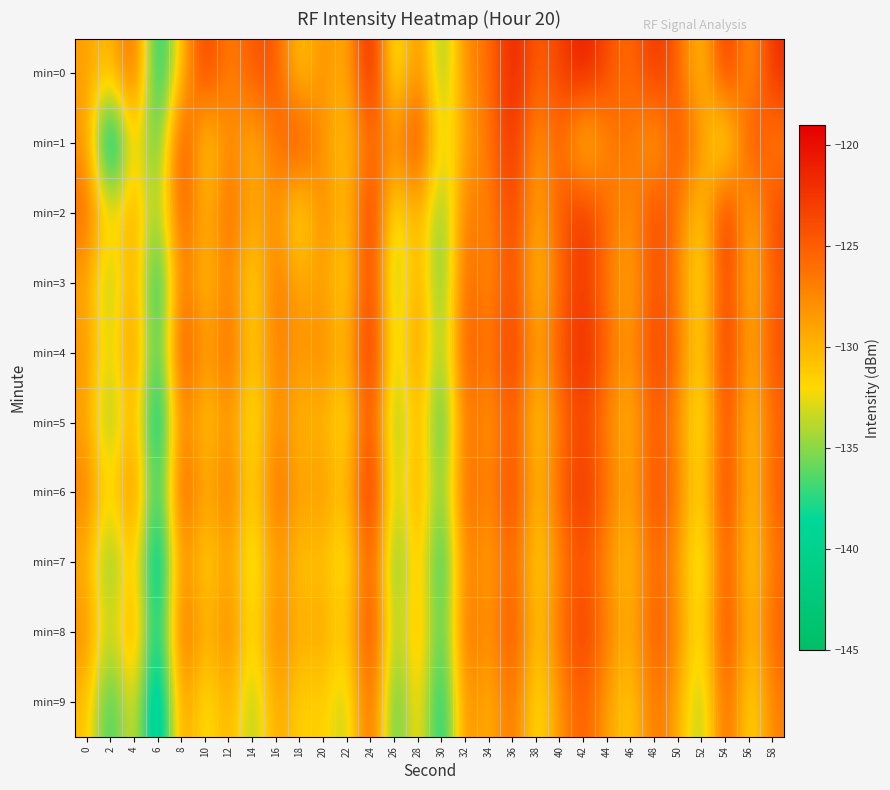

Reading left to right, what are all the values shown in this chart?

min=0: 0=-128.7	2=-130.9	4=-124.1	6=-140.7	8=-130.3	10=-122.3	12=-127.6	14=-124.3	16=-124.2	18=-131.9	20=-127.1	22=-130.7	24=-119.2	26=-135.4	28=-126.2	30=-136.6	32=-127.0	34=-126.4	36=-120.5	38=-125.4	40=-123.3	42=-120.3	44=-124.0	46=-126.2	48=-121.8	50=-125.3	52=-131.8	54=-121.2	56=-129.4	58=-121.6
min=1: 0=-127.9	2=-144.7	4=-129.9	6=-138.7	8=-121.6	10=-133.1	12=-126.7	14=-130.7	16=-126.1	18=-123.0	20=-128.5	22=-131.2	24=-125.3	26=-127.8	28=-122.4	30=-134.1	32=-128.9	34=-126.7	36=-121.5	38=-129.3	40=-124.8	42=-132.6	44=-127.2	46=-125.9	48=-130.4	50=-123.7	52=-128.1	54=-135.6	56=-122.8	58=-127.4
min=2: 0=-125.3	2=-132.7	4=-128.4	6=-136.2	8=-123.8	10=-130.5	12=-125.1	14=-129.6	16=-127.3	18=-133.9	20=-126.4	22=-131.8	24=-120.9	26=-134.5	28=-128.7	30=-137.2	32=-125.6	34=-127.9	36=-122.3	38=-130.1	40=-124.5	42=-121.7	44=-125.8	46=-128.3	48=-122.9	50=-126.5	52=-132.4	54=-120.6	56=-130.8	58=-123.2
min=3: 0=-129.1	2=-135.8	4=-127.6	6=-141.3	8=-124.9	10=-131.7	12=-126.2	14=-133.4	16=-125.8	18=-129.7	20=-128.3	22=-132.9	24=-121.4	26=-136.7	28=-127.5	30=-138.1	32=-124.3	34=-128.6	36=-123.1	38=-131.5	40=-125.7	42=-122.4	44=-126.9	46=-129.8	48=-123.6	50=-127.2	52=-133.7	54=-121.8	56=-131.3	58=-124.7
min=4: 0=-127.8	2=-134.2	4=-126.5	6=-139.6	8=-122.7	10=-129.3	12=-124.8	14=-131.9	16=-126.4	18=-128.5	20=-127.1	22=-130.7	24=-120.3	26=-135.1	28=-126.9	30=-136.8	32=-123.5	34=-127.2	36=-121.8	38=-129.6	40=-124.2	42=-121.1	44=-125.4	46=-128.7	48=-122.5	50=-126.1	52=-132.8	54=-121.2	56=-130.2	58=-123.9
min=5: 0=-128.9	2=-136.4	4=-128.1	6=-142.8	8=-125.6	10=-132.3	12=-127.4	14=-134.1	16=-126.9	18=-130.8	20=-129.5	22=-133.6	24=-122.1	26=-137.4	28=-128.2	30=-139.5	32=-125.1	34=-129.3	36=-123.8	38=-132.2	40=-126.4	42=-123.1	44=-127.6	46=-130.5	48=-124.3	50=-128.0	52=-134.4	54=-122.5	56=-132.0	58=-125.4
min=6: 0=-126.5	2=-133.1	4=-125.8	6=-140.2	8=-123.4	10=-130.0	12=-125.5	14=-132.6	16=-125.1	18=-129.2	20=-127.8	22=-131.4	24=-119.7	26=-135.8	28=-127.6	30=-137.5	32=-124.2	34=-128.0	36=-122.5	38=-130.9	40=-125.0	42=-121.8	44=-126.1	46=-129.4	48=-123.2	50=-126.8	52=-133.1	54=-121.6	56=-131.7	58=-124.6
min=7: 0=-129.7	2=-137.0	4=-129.3	6=-143.5	8=-126.3	10=-133.0	12=-128.1	14=-134.8	16=-127.6	18=-131.5	20=-130.2	22=-134.3	24=-122.8	26=-138.1	28=-128.9	30=-140.2	32=-125.8	34=-130.0	36=-124.5	38=-132.9	40=-127.1	42=-123.8	44=-128.3	46=-131.2	48=-125.0	50=-128.7	52=-135.1	54=-123.2	56=-132.7	58=-126.1
min=8: 0=-127.2	2=-134.9	4=-127.0	6=-141.6	8=-124.1	10=-130.7	12=-126.2	14=-133.3	16=-126.3	18=-130.0	20=-128.6	22=-132.1	24=-121.5	26=-136.5	28=-128.3	30=-138.9	32=-124.9	34=-128.7	36=-123.2	38=-131.6	40=-125.8	42=-122.5	44=-126.9	46=-130.0	48=-123.9	50=-127.5	52=-133.8	54=-122.0	56=-131.4	58=-124.8
min=9: 0=-130.4	2=-138.7	4=-130.8	6=-144.2	8=-127.0	10=-133.7	12=-128.8	14=-135.5	16=-128.3	18=-132.2	20=-130.9	22=-135.0	24=-123.5	26=-138.8	28=-129.6	30=-140.9	32=-126.5	34=-130.7	36=-125.2	38=-133.6	40=-127.8	42=-124.5	44=-129.0	46=-131.9	48=-125.7	50=-129.4	52=-135.8	54=-123.9	56=-133.4	58=-126.8